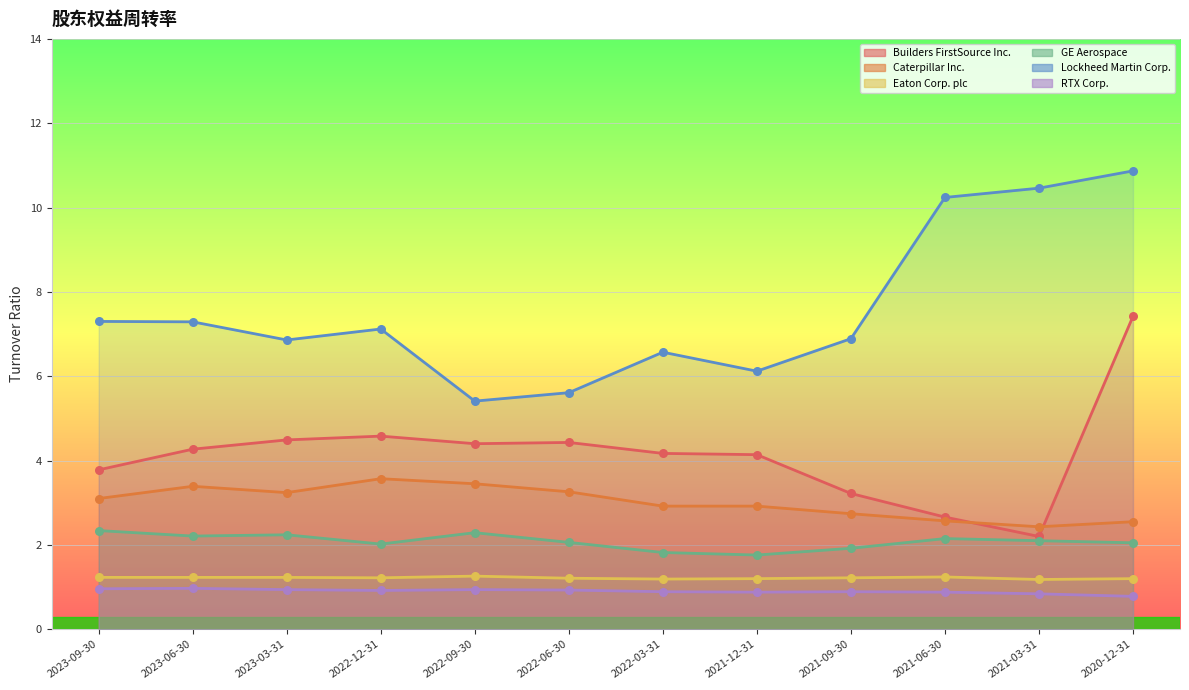

Which series reaches the minimum Y coordinate?

RTX Corp.